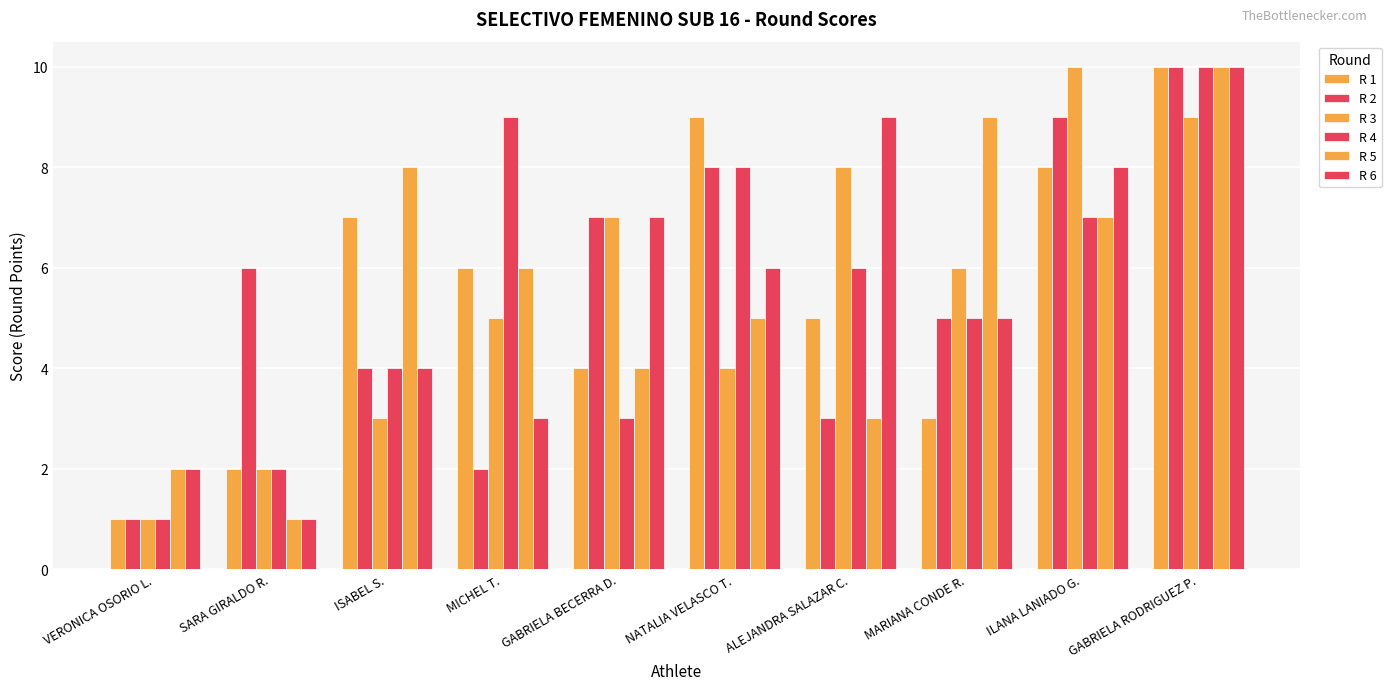

At which label does R 2 reach its peak?

GABRIELA RODRIGUEZ P.